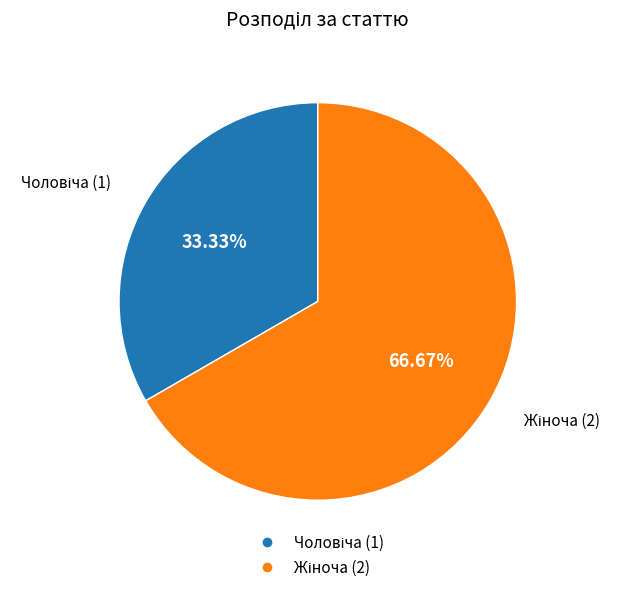

Is it true that Жіноча is 61% of the pie?

False